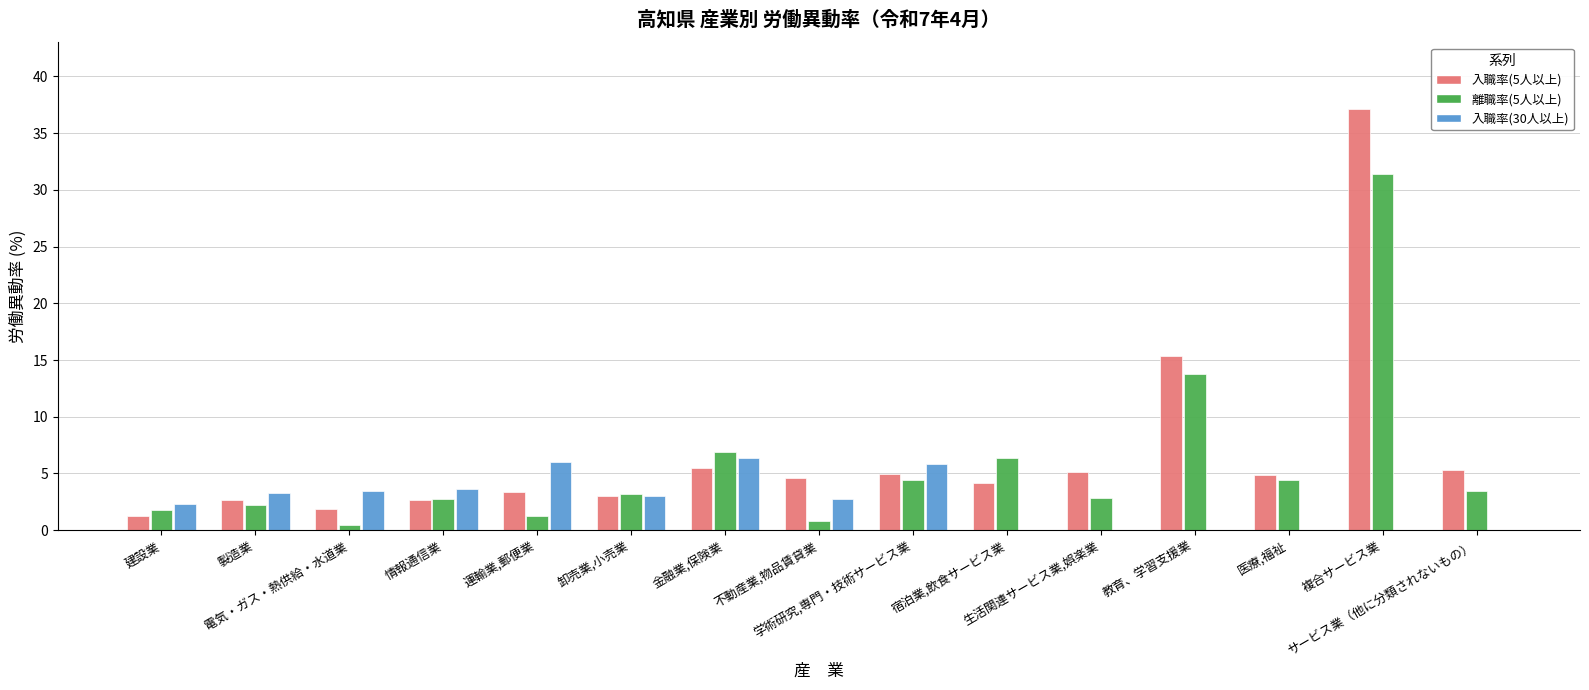

What is the maximum value shown in the chart?

37.2